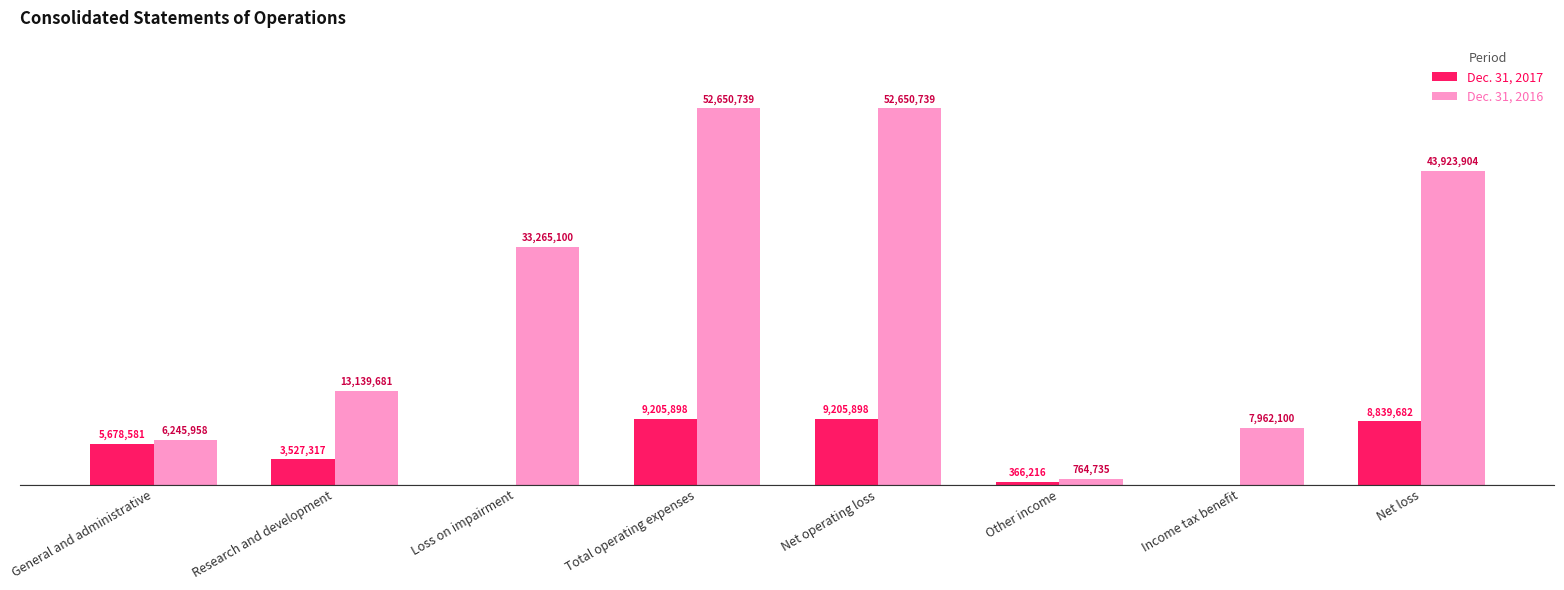

What is the difference between the second highest and minimum values in the Dec. 31, 2016 series?

51886004